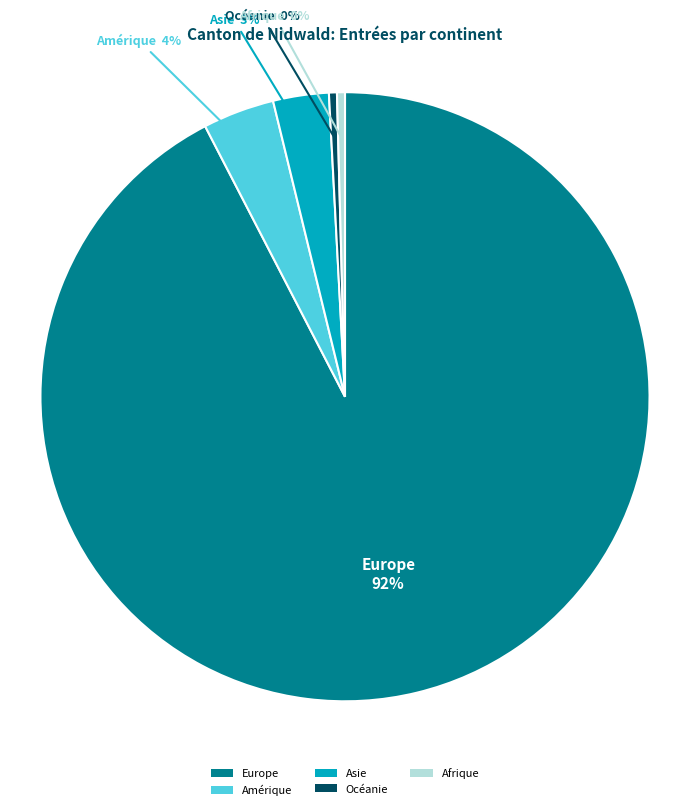

How many segments does this pie chart have?

5